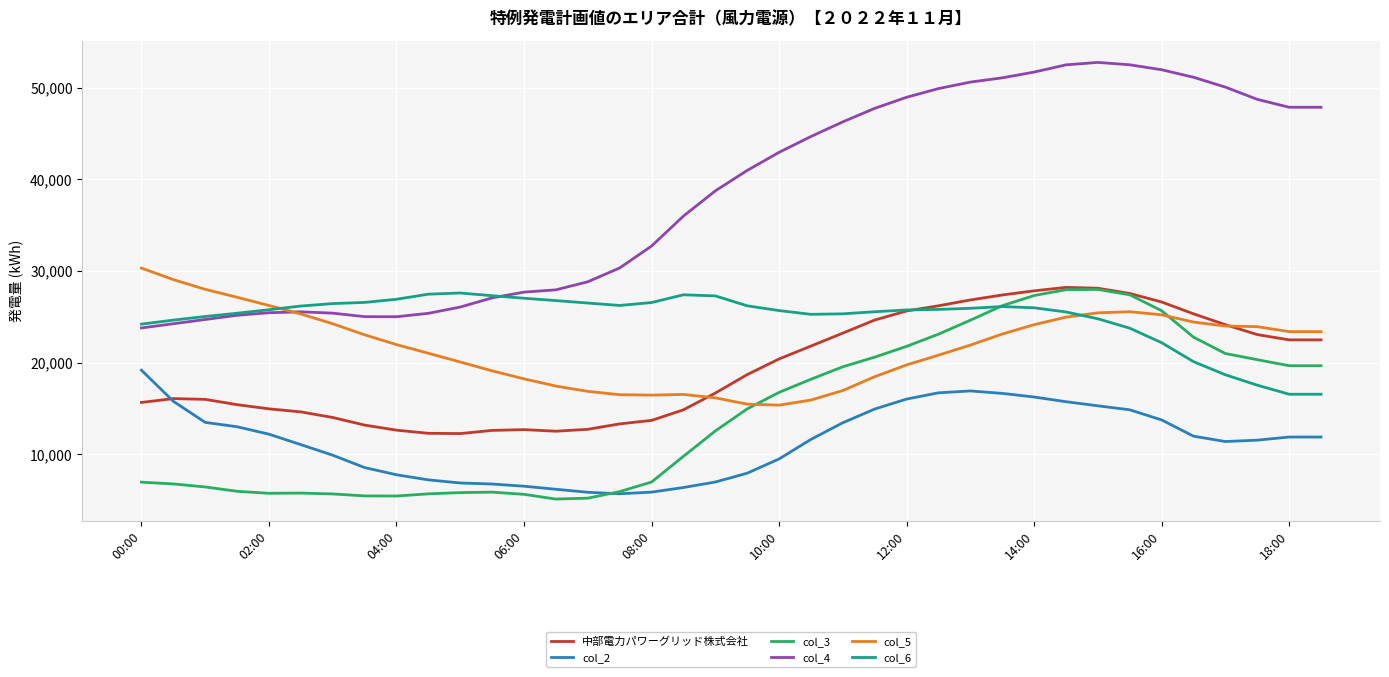

Which series has the largest total across all categories?

col_4